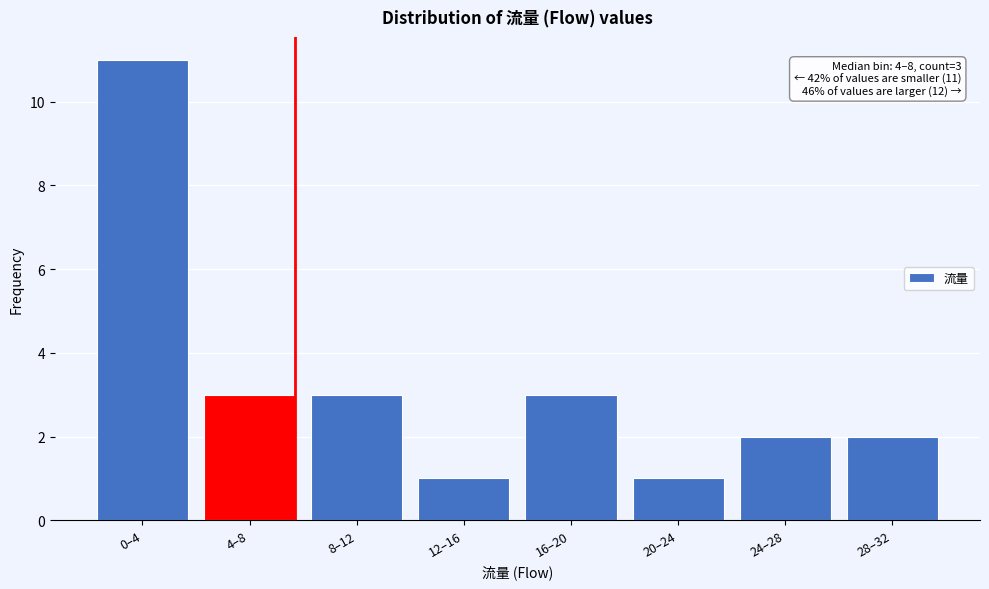

Reading left to right, list all the values displayed in this chart.

0–4=11	4–8=3	8–12=3	12–16=1	16–20=3	20–24=1	24–28=2	28–32=2